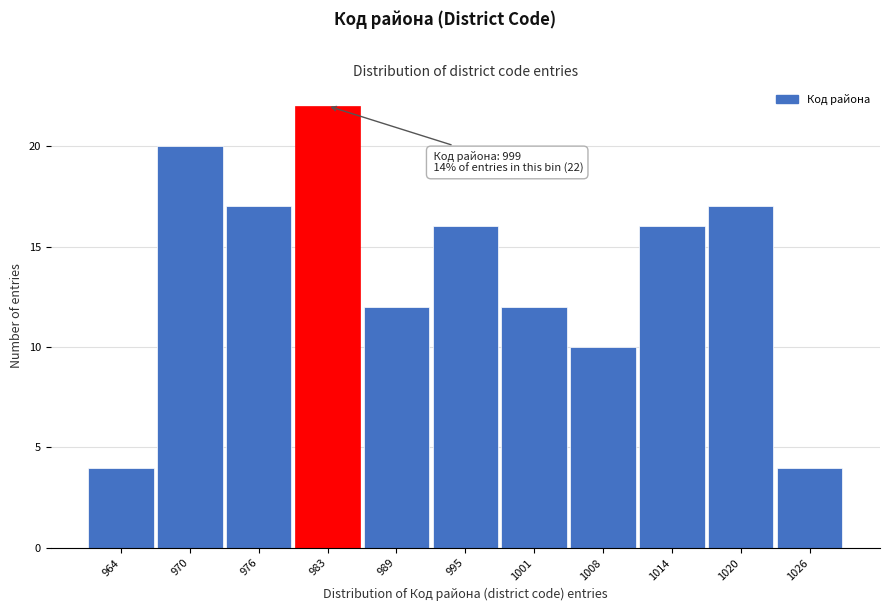

Reading right to left, what are all the values shown in this chart?

1026=4	1020=17	1014=16	1008=10	1001=12	995=16	989=12	983=22	976=17	970=20	964=4